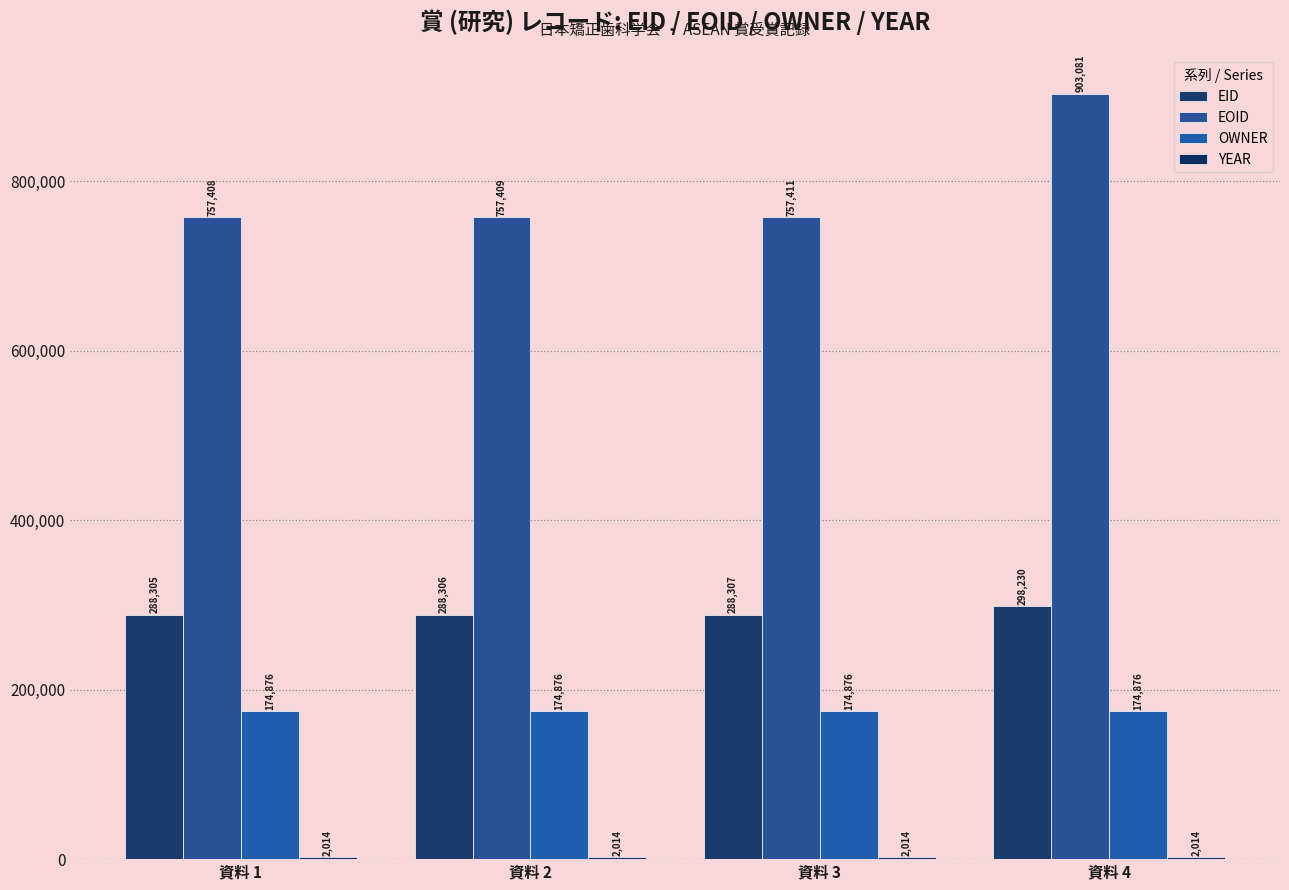

What is the total value across all series at 資料 1?

1222603